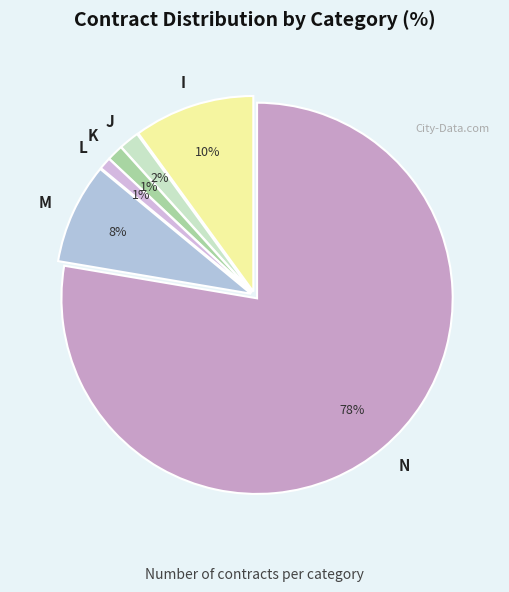

Combined, do N and M account for over 50%?

Yes